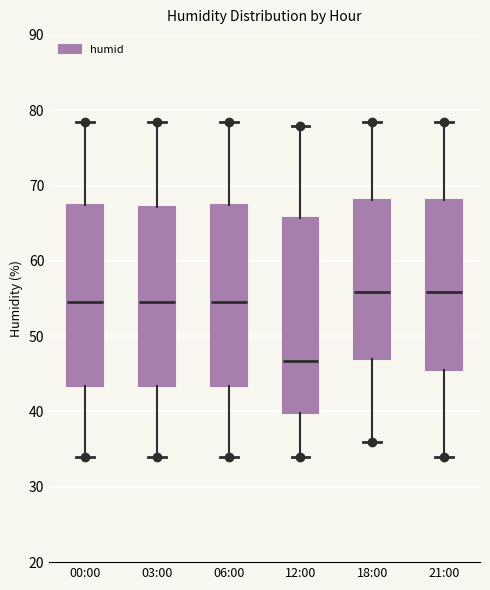

Comparing the boxes themselves (not the whiskers), which one is the tallest?

12:00